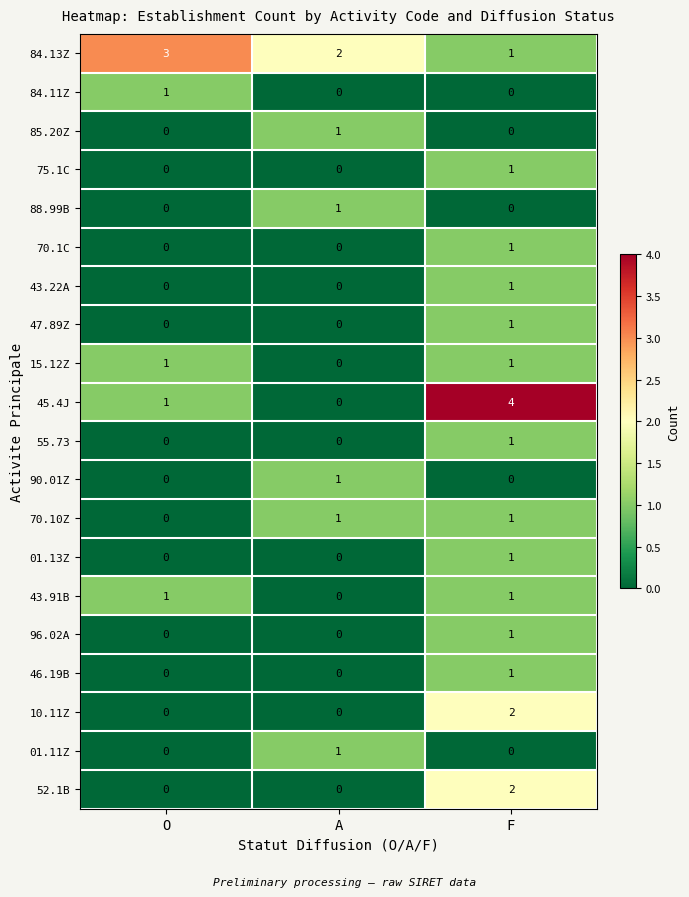

What is the sum of the 84.13Z values at F and A?

3